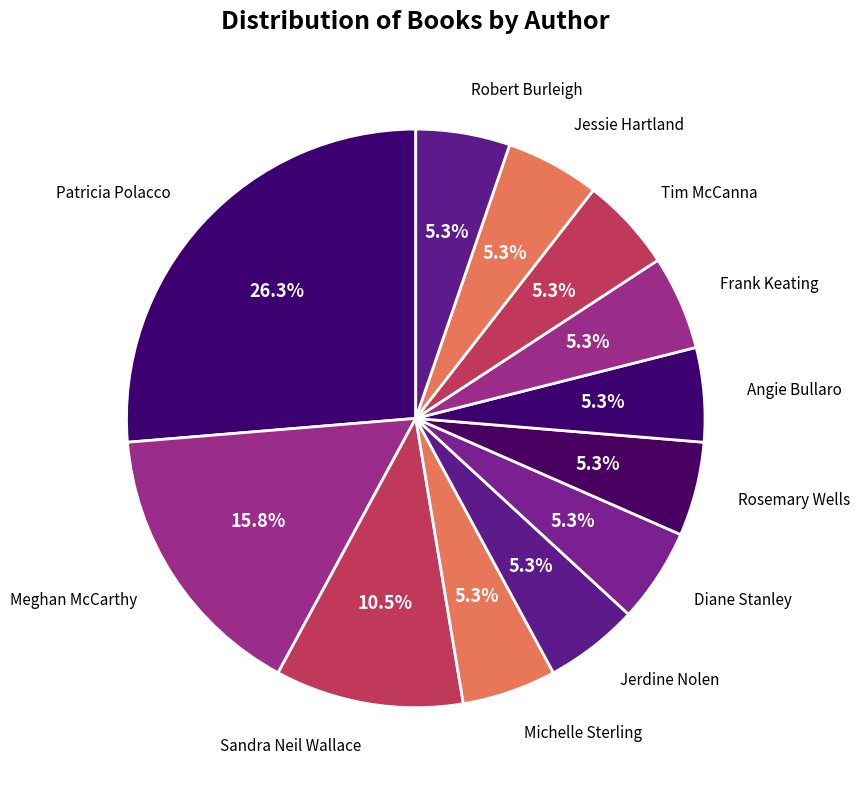

Which category has the biggest portion of the pie?

Patricia Polacco